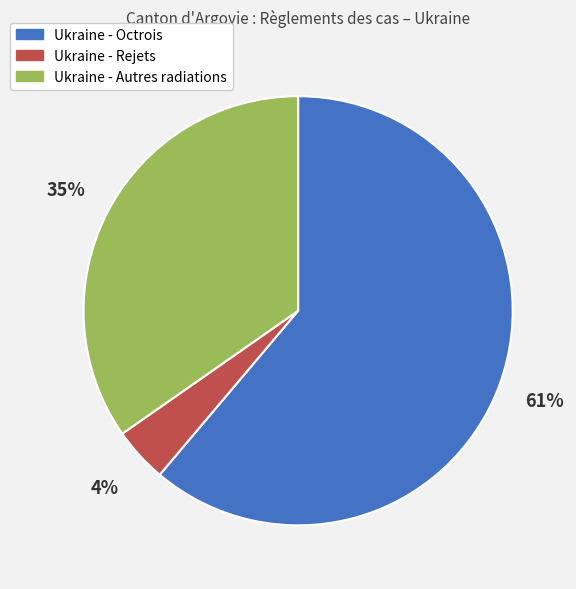

Rank the categories by value from lowest to highest.

Ukraine - Rejets, Ukraine - Autres radiations, Ukraine - Octrois